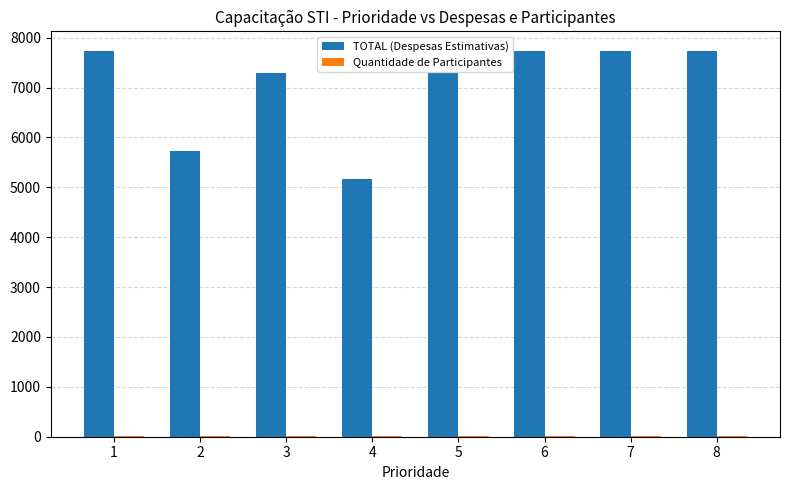

What is the approximate value of TOTAL (Despesas Estimativas) at 1?

7740.0